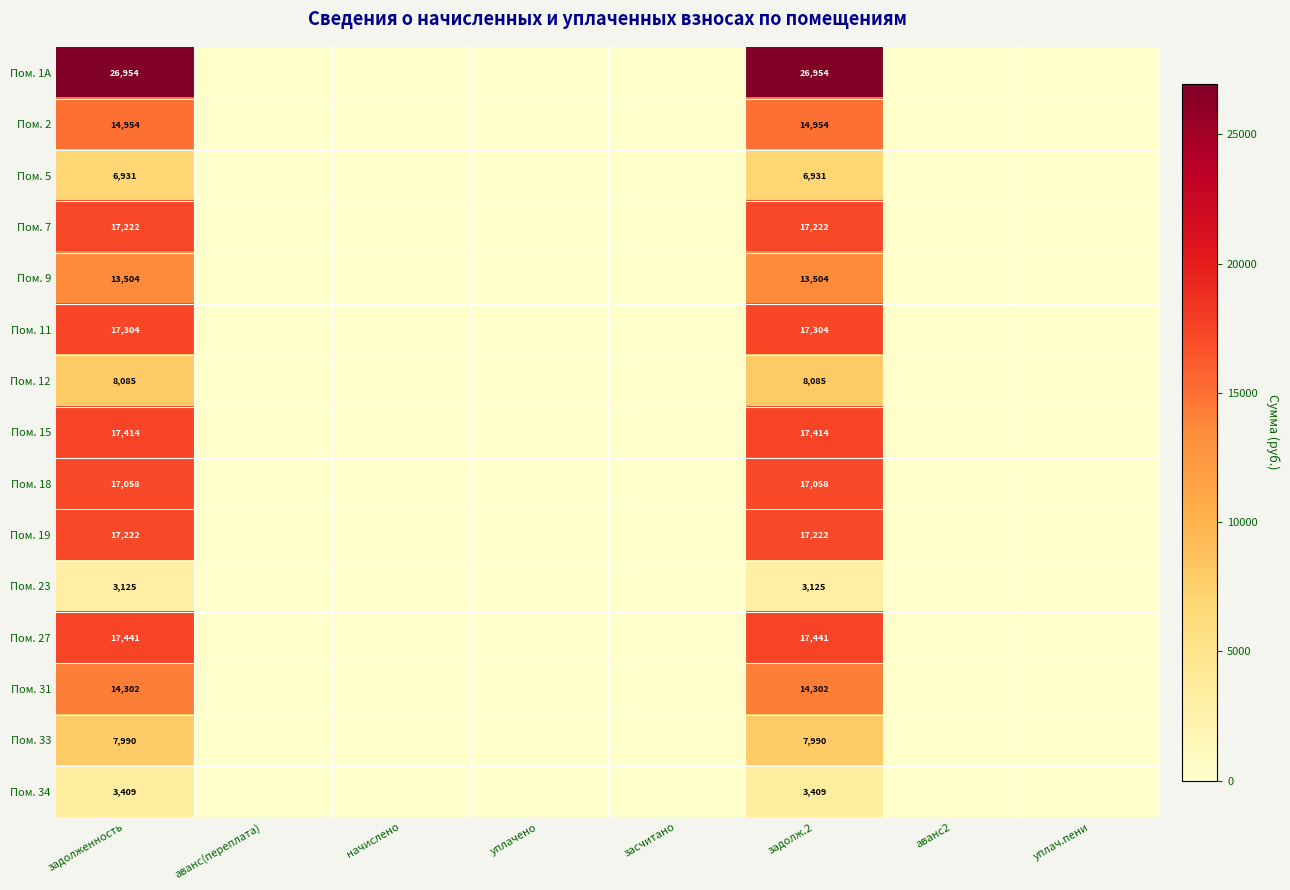

The value of Пом. 31 at задолженность is 24073. True or false?

False